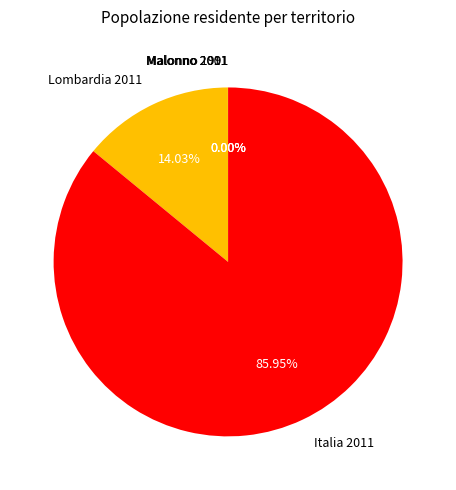

To the nearest percent, what percentage of the pie is Lombardia 2011?

14%